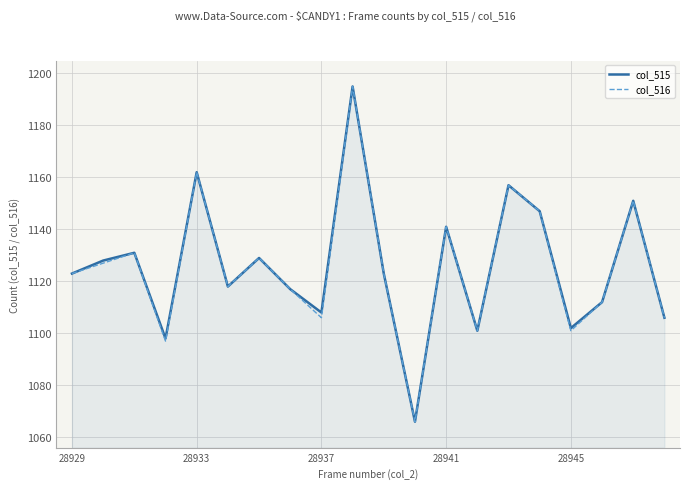

What is the minimum value shown in the chart?

1066